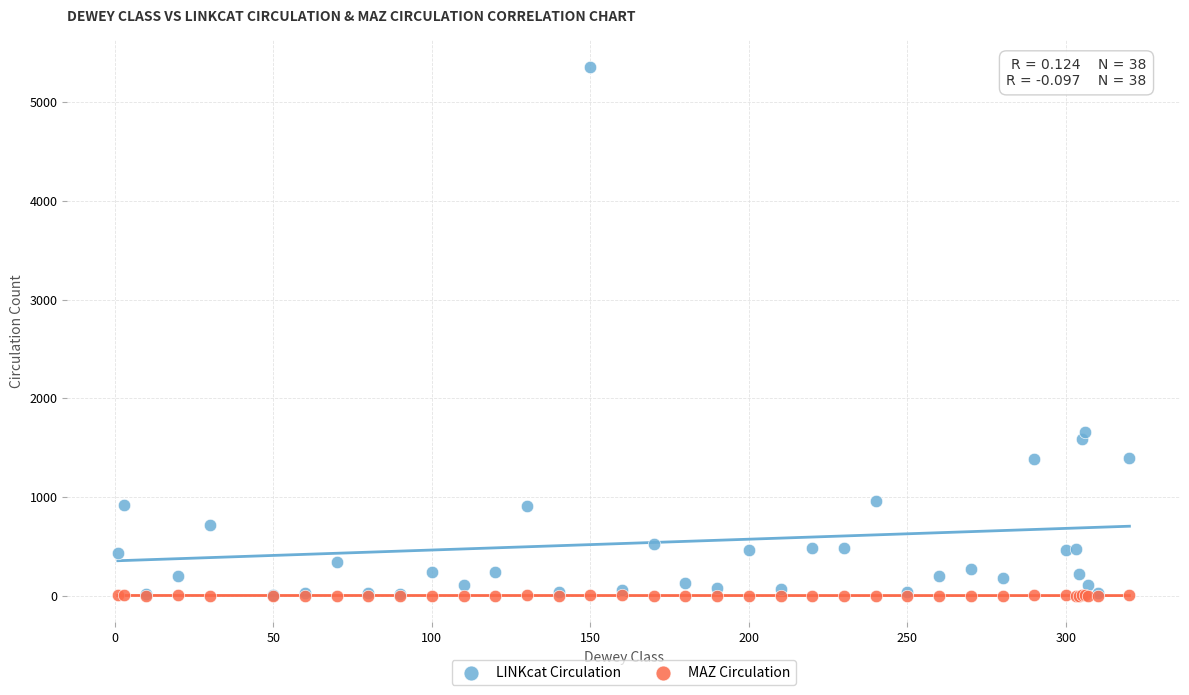

In the LINKcat Circulation series, what Y value is closest to 2680?

1654